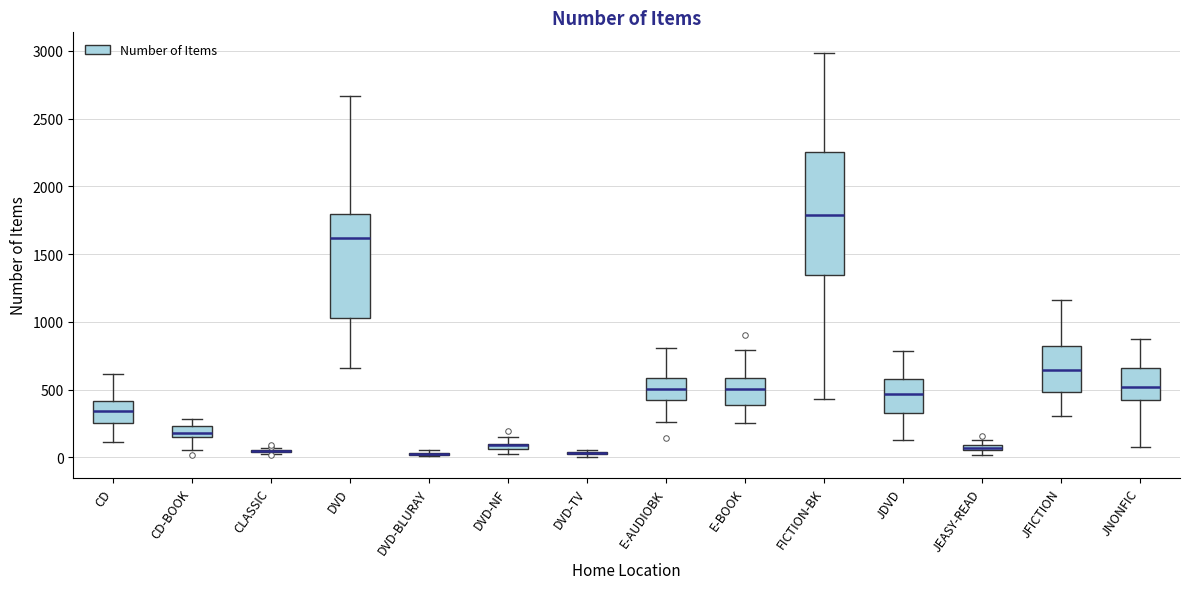

Which box is the tallest, from its lower edge to its upper edge?

FICTION-BK